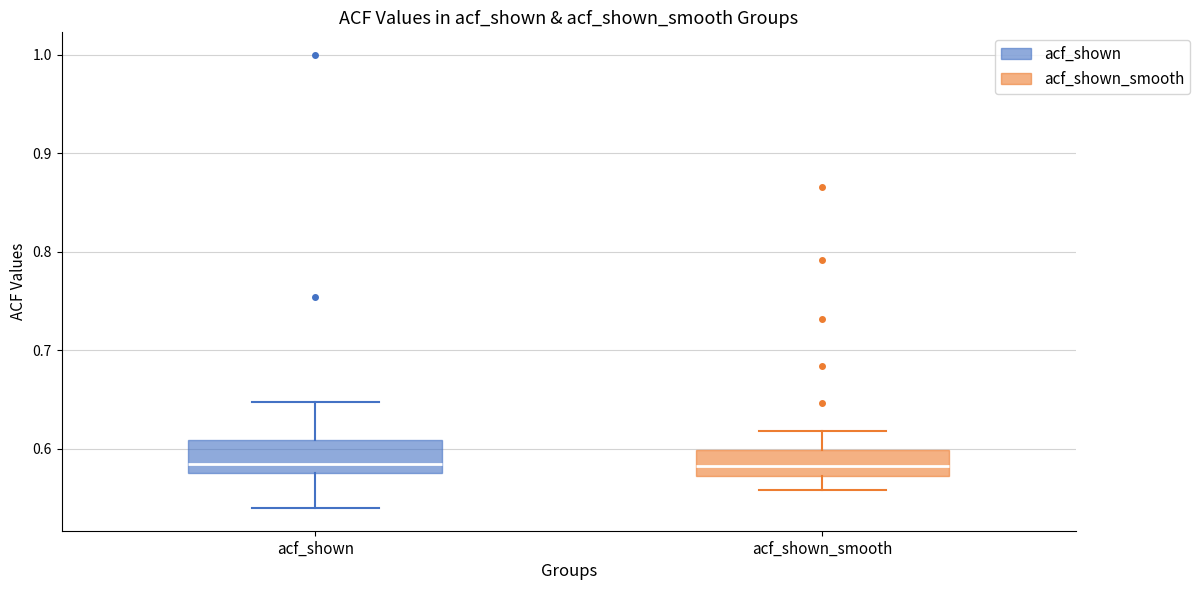

Reading left to right, transcribe this box plot: for each box, give where its median line is, the range the box spans, and where its two whiskers end, as read against the y-axis. The values are not printed on the chart, so give them approximately, as read against the axis.

acf_shown: median 0.58 (just above the box's lower edge), box 0.58 to 0.61, whiskers 0.54 to 0.65
acf_shown_smooth: median 0.58, box 0.57 to 0.60, whiskers 0.56 to 0.62